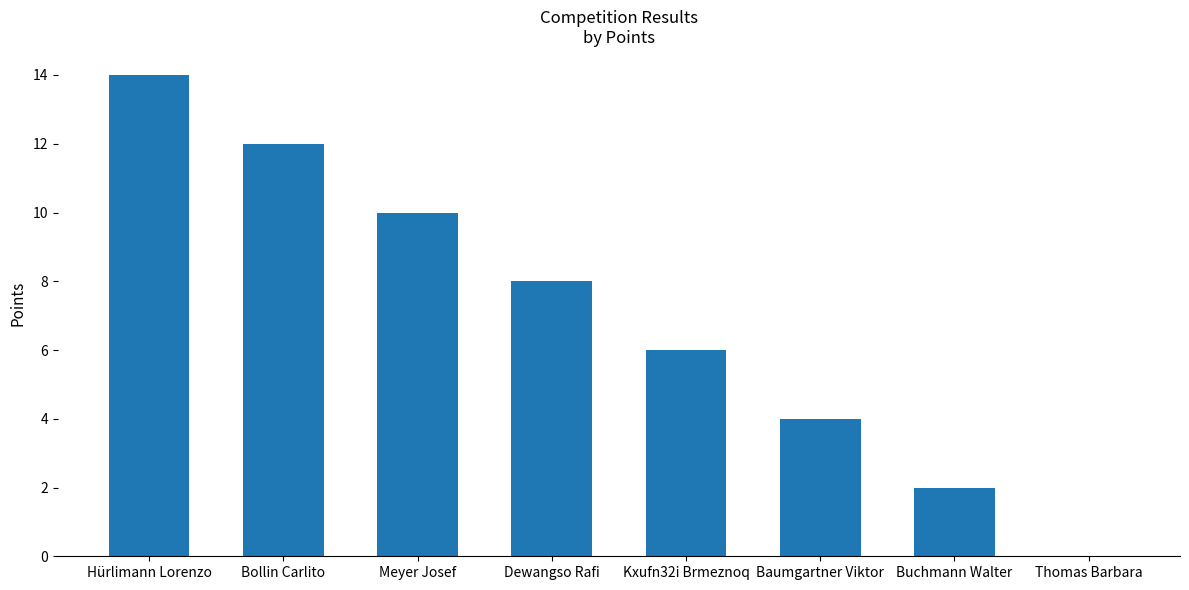

How many positive values are there?

7